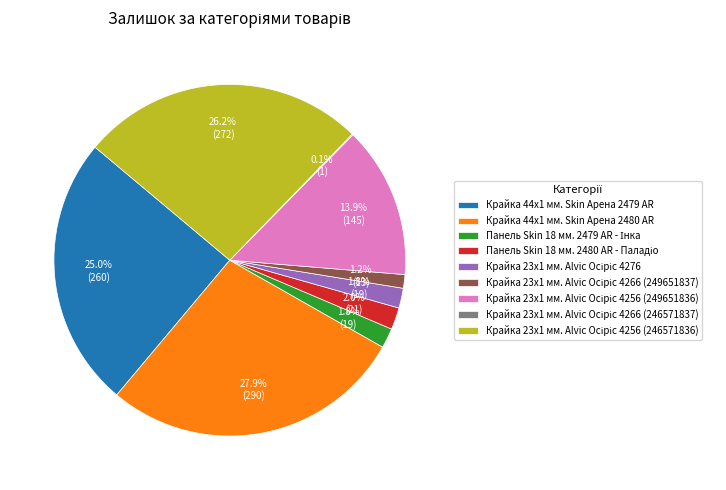

How much of the chart is everything except Крайка 44x1 мм. Skin Арена 2480 AR?

72.1%